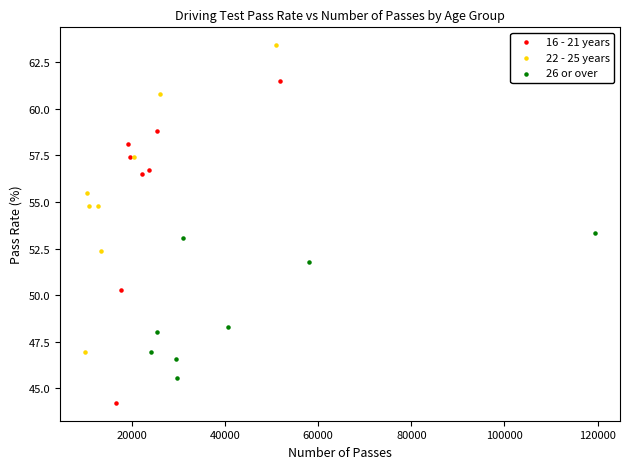

Which series reaches the maximum Y coordinate?

22 - 25 years